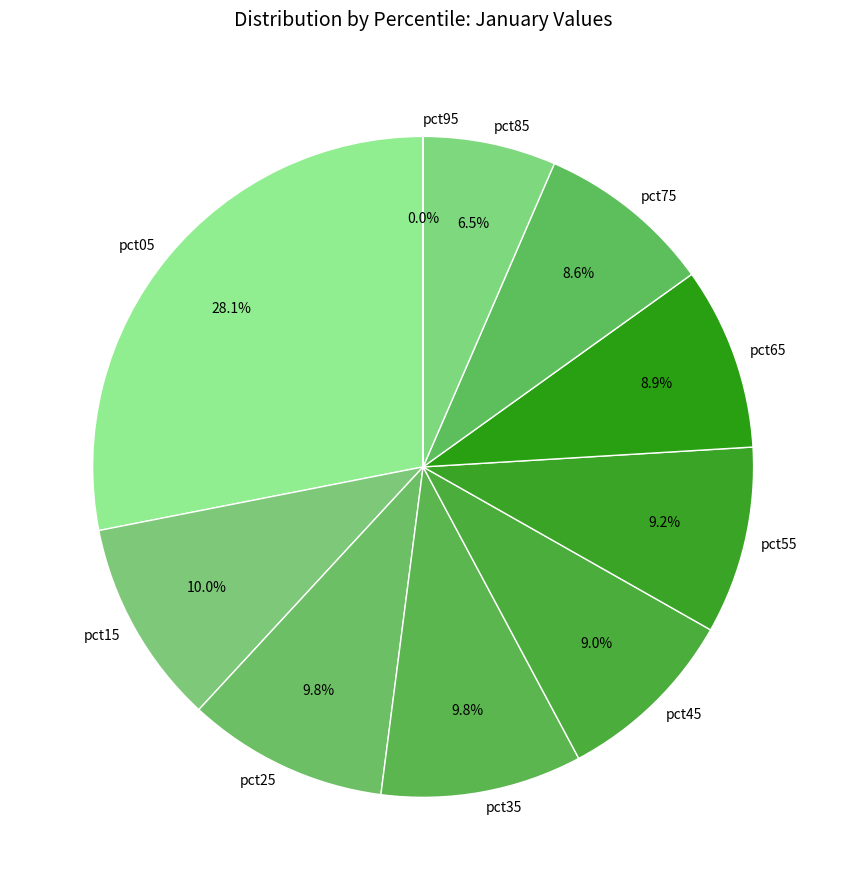

Does any single category account for the majority?

No